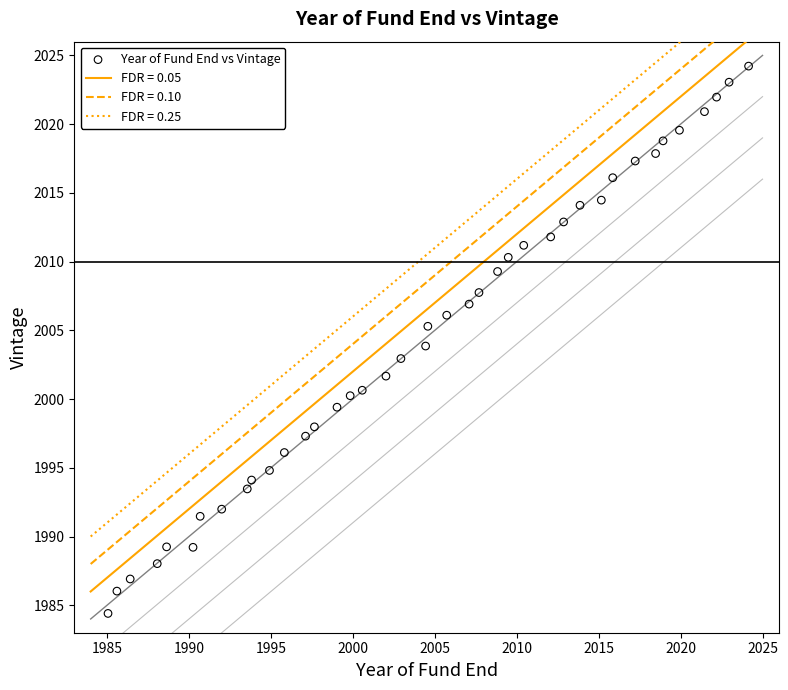

What is the range of X values (max minus min)?

39.1